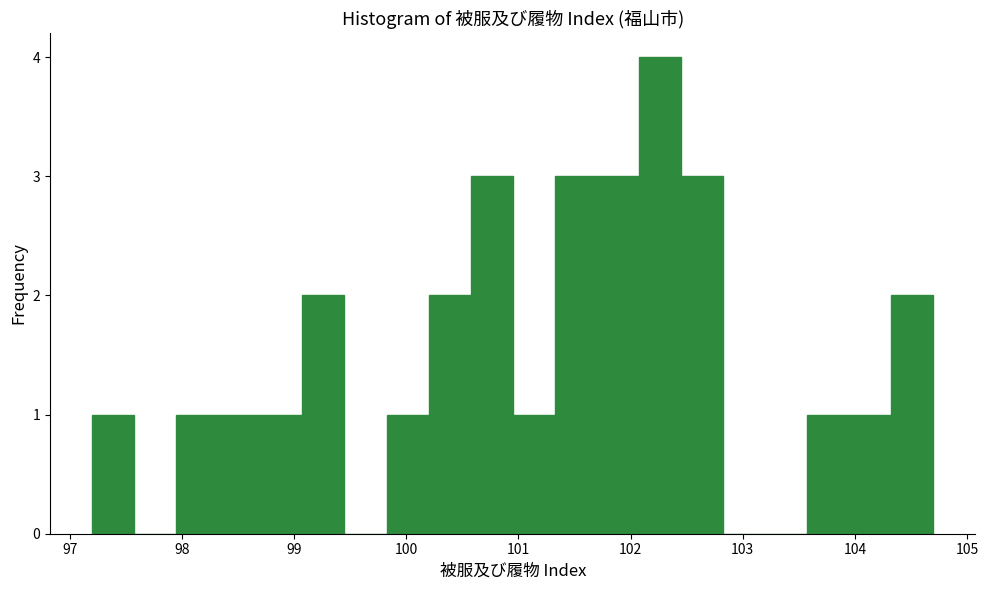

Read against the x-axis, roughly where is the centre of the tallest bar?

102.3